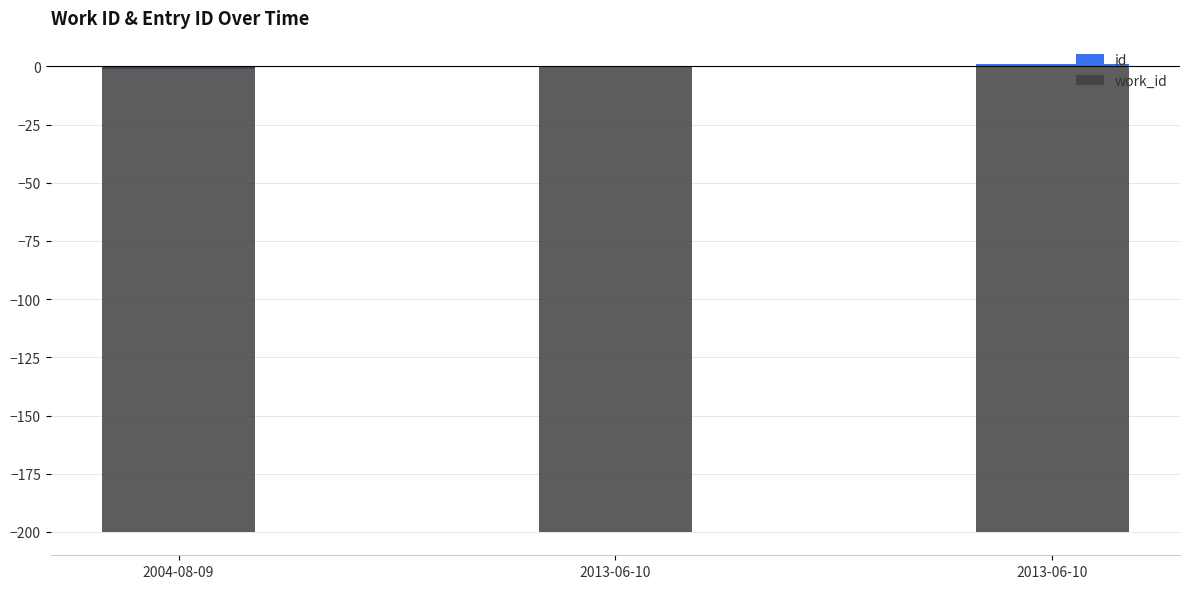

What is the minimum value shown in the chart?

-200